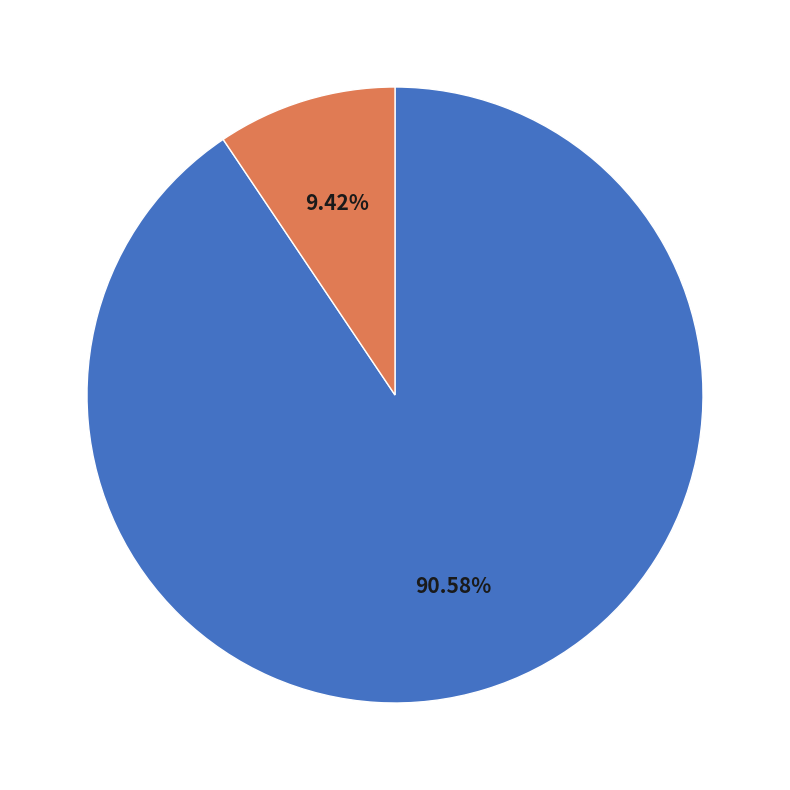

Does any single category account for the majority?

Yes